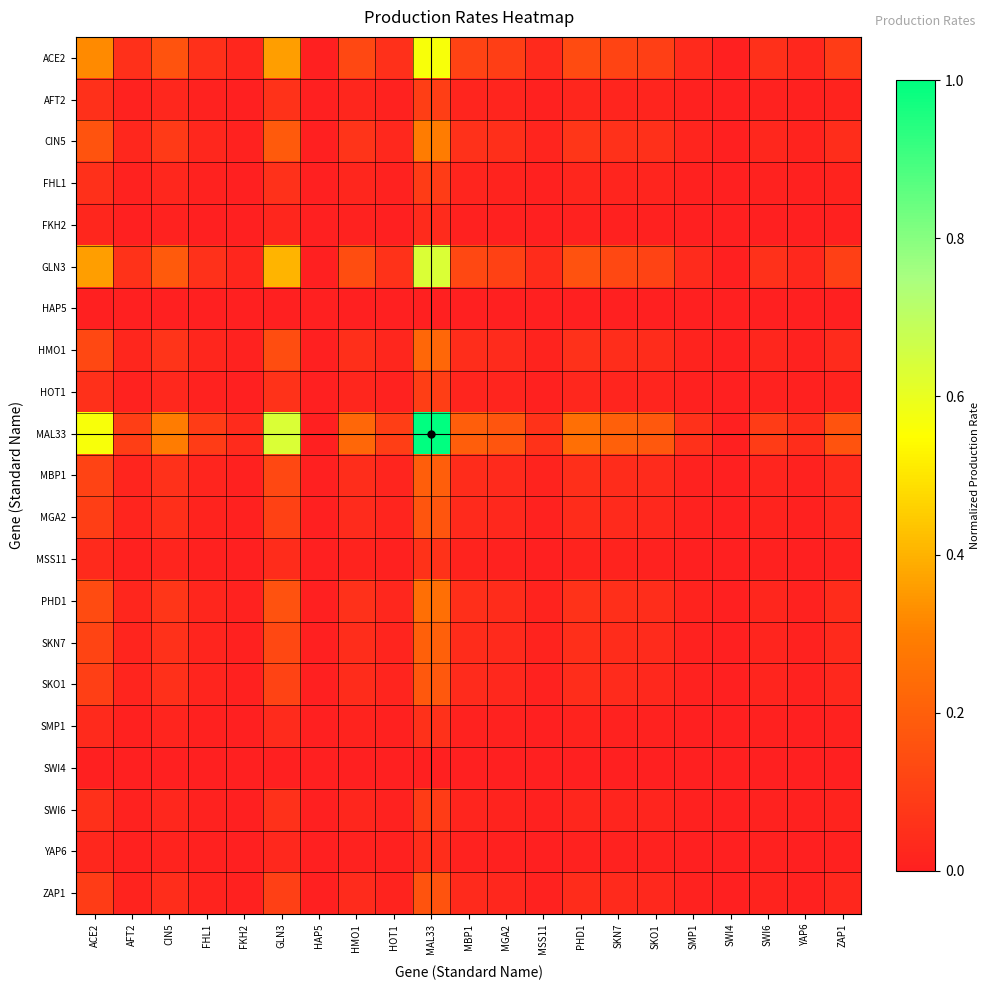

Reading left to right, list all the values displayed in this chart.

ACE2: ACE2=0.3	AFT2=0.1	CIN5=0.2	FHL1=0.1	FKH2=0.0	GLN3=0.4	HAP5=0.0	HMO1=0.1	HOT1=0.1	MAL33=0.6	MBP1=0.1	MGA2=0.1	MSS11=0.0	PHD1=0.1	SKN7=0.1	SKO1=0.1	SMP1=0.0	SWI4=0.0	SWI6=0.1	YAP6=0.0	ZAP1=0.1
AFT2: ACE2=0.1	AFT2=0.0	CIN5=0.0	FHL1=0.0	FKH2=0.0	GLN3=0.1	HAP5=0.0	HMO1=0.0	HOT1=0.0	MAL33=0.1	MBP1=0.0	MGA2=0.0	MSS11=0.0	PHD1=0.0	SKN7=0.0	SKO1=0.0	SMP1=0.0	SWI4=0.0	SWI6=0.0	YAP6=0.0	ZAP1=0.0
CIN5: ACE2=0.2	AFT2=0.0	CIN5=0.1	FHL1=0.0	FKH2=0.0	GLN3=0.2	HAP5=0.0	HMO1=0.1	HOT1=0.0	MAL33=0.3	MBP1=0.1	MGA2=0.0	MSS11=0.0	PHD1=0.1	SKN7=0.1	SKO1=0.1	SMP1=0.0	SWI4=0.0	SWI6=0.0	YAP6=0.0	ZAP1=0.0
FHL1: ACE2=0.1	AFT2=0.0	CIN5=0.0	FHL1=0.0	FKH2=0.0	GLN3=0.1	HAP5=0.0	HMO1=0.0	HOT1=0.0	MAL33=0.1	MBP1=0.0	MGA2=0.0	MSS11=0.0	PHD1=0.0	SKN7=0.0	SKO1=0.0	SMP1=0.0	SWI4=0.0	SWI6=0.0	YAP6=0.0	ZAP1=0.0
FKH2: ACE2=0.0	AFT2=0.0	CIN5=0.0	FHL1=0.0	FKH2=0.0	GLN3=0.0	HAP5=0.0	HMO1=0.0	HOT1=0.0	MAL33=0.0	MBP1=0.0	MGA2=0.0	MSS11=0.0	PHD1=0.0	SKN7=0.0	SKO1=0.0	SMP1=0.0	SWI4=0.0	SWI6=0.0	YAP6=0.0	ZAP1=0.0
GLN3: ACE2=0.4	AFT2=0.1	CIN5=0.2	FHL1=0.1	FKH2=0.0	GLN3=0.4	HAP5=0.0	HMO1=0.1	HOT1=0.1	MAL33=0.6	MBP1=0.1	MGA2=0.1	MSS11=0.0	PHD1=0.2	SKN7=0.1	SKO1=0.1	SMP1=0.0	SWI4=0.0	SWI6=0.1	YAP6=0.0	ZAP1=0.1
HAP5: ACE2=0.0	AFT2=0.0	CIN5=0.0	FHL1=0.0	FKH2=0.0	GLN3=0.0	HAP5=0.0	HMO1=0.0	HOT1=0.0	MAL33=0.0	MBP1=0.0	MGA2=0.0	MSS11=0.0	PHD1=0.0	SKN7=0.0	SKO1=0.0	SMP1=0.0	SWI4=0.0	SWI6=0.0	YAP6=0.0	ZAP1=0.0
HMO1: ACE2=0.1	AFT2=0.0	CIN5=0.1	FHL1=0.0	FKH2=0.0	GLN3=0.1	HAP5=0.0	HMO1=0.0	HOT1=0.0	MAL33=0.2	MBP1=0.0	MGA2=0.0	MSS11=0.0	PHD1=0.1	SKN7=0.0	SKO1=0.0	SMP1=0.0	SWI4=0.0	SWI6=0.0	YAP6=0.0	ZAP1=0.0
HOT1: ACE2=0.1	AFT2=0.0	CIN5=0.0	FHL1=0.0	FKH2=0.0	GLN3=0.1	HAP5=0.0	HMO1=0.0	HOT1=0.0	MAL33=0.1	MBP1=0.0	MGA2=0.0	MSS11=0.0	PHD1=0.0	SKN7=0.0	SKO1=0.0	SMP1=0.0	SWI4=0.0	SWI6=0.0	YAP6=0.0	ZAP1=0.0
MAL33: ACE2=0.6	AFT2=0.1	CIN5=0.3	FHL1=0.1	FKH2=0.0	GLN3=0.6	HAP5=0.0	HMO1=0.2	HOT1=0.1	MAL33=1.0	MBP1=0.2	MGA2=0.2	MSS11=0.1	PHD1=0.2	SKN7=0.2	SKO1=0.2	SMP1=0.1	SWI4=0.0	SWI6=0.1	YAP6=0.0	ZAP1=0.2
MBP1: ACE2=0.1	AFT2=0.0	CIN5=0.1	FHL1=0.0	FKH2=0.0	GLN3=0.1	HAP5=0.0	HMO1=0.0	HOT1=0.0	MAL33=0.2	MBP1=0.0	MGA2=0.0	MSS11=0.0	PHD1=0.0	SKN7=0.0	SKO1=0.0	SMP1=0.0	SWI4=0.0	SWI6=0.0	YAP6=0.0	ZAP1=0.0
MGA2: ACE2=0.1	AFT2=0.0	CIN5=0.0	FHL1=0.0	FKH2=0.0	GLN3=0.1	HAP5=0.0	HMO1=0.0	HOT1=0.0	MAL33=0.2	MBP1=0.0	MGA2=0.0	MSS11=0.0	PHD1=0.0	SKN7=0.0	SKO1=0.0	SMP1=0.0	SWI4=0.0	SWI6=0.0	YAP6=0.0	ZAP1=0.0
MSS11: ACE2=0.0	AFT2=0.0	CIN5=0.0	FHL1=0.0	FKH2=0.0	GLN3=0.0	HAP5=0.0	HMO1=0.0	HOT1=0.0	MAL33=0.1	MBP1=0.0	MGA2=0.0	MSS11=0.0	PHD1=0.0	SKN7=0.0	SKO1=0.0	SMP1=0.0	SWI4=0.0	SWI6=0.0	YAP6=0.0	ZAP1=0.0
PHD1: ACE2=0.1	AFT2=0.0	CIN5=0.1	FHL1=0.0	FKH2=0.0	GLN3=0.2	HAP5=0.0	HMO1=0.1	HOT1=0.0	MAL33=0.2	MBP1=0.0	MGA2=0.0	MSS11=0.0	PHD1=0.1	SKN7=0.0	SKO1=0.0	SMP1=0.0	SWI4=0.0	SWI6=0.0	YAP6=0.0	ZAP1=0.0
SKN7: ACE2=0.1	AFT2=0.0	CIN5=0.1	FHL1=0.0	FKH2=0.0	GLN3=0.1	HAP5=0.0	HMO1=0.0	HOT1=0.0	MAL33=0.2	MBP1=0.0	MGA2=0.0	MSS11=0.0	PHD1=0.0	SKN7=0.0	SKO1=0.0	SMP1=0.0	SWI4=0.0	SWI6=0.0	YAP6=0.0	ZAP1=0.0
SKO1: ACE2=0.1	AFT2=0.0	CIN5=0.1	FHL1=0.0	FKH2=0.0	GLN3=0.1	HAP5=0.0	HMO1=0.0	HOT1=0.0	MAL33=0.2	MBP1=0.0	MGA2=0.0	MSS11=0.0	PHD1=0.0	SKN7=0.0	SKO1=0.0	SMP1=0.0	SWI4=0.0	SWI6=0.0	YAP6=0.0	ZAP1=0.0
SMP1: ACE2=0.0	AFT2=0.0	CIN5=0.0	FHL1=0.0	FKH2=0.0	GLN3=0.0	HAP5=0.0	HMO1=0.0	HOT1=0.0	MAL33=0.1	MBP1=0.0	MGA2=0.0	MSS11=0.0	PHD1=0.0	SKN7=0.0	SKO1=0.0	SMP1=0.0	SWI4=0.0	SWI6=0.0	YAP6=0.0	ZAP1=0.0
SWI4: ACE2=0.0	AFT2=0.0	CIN5=0.0	FHL1=0.0	FKH2=0.0	GLN3=0.0	HAP5=0.0	HMO1=0.0	HOT1=0.0	MAL33=0.0	MBP1=0.0	MGA2=0.0	MSS11=0.0	PHD1=0.0	SKN7=0.0	SKO1=0.0	SMP1=0.0	SWI4=0.0	SWI6=0.0	YAP6=0.0	ZAP1=0.0
SWI6: ACE2=0.1	AFT2=0.0	CIN5=0.0	FHL1=0.0	FKH2=0.0	GLN3=0.1	HAP5=0.0	HMO1=0.0	HOT1=0.0	MAL33=0.1	MBP1=0.0	MGA2=0.0	MSS11=0.0	PHD1=0.0	SKN7=0.0	SKO1=0.0	SMP1=0.0	SWI4=0.0	SWI6=0.0	YAP6=0.0	ZAP1=0.0
YAP6: ACE2=0.0	AFT2=0.0	CIN5=0.0	FHL1=0.0	FKH2=0.0	GLN3=0.0	HAP5=0.0	HMO1=0.0	HOT1=0.0	MAL33=0.0	MBP1=0.0	MGA2=0.0	MSS11=0.0	PHD1=0.0	SKN7=0.0	SKO1=0.0	SMP1=0.0	SWI4=0.0	SWI6=0.0	YAP6=0.0	ZAP1=0.0
ZAP1: ACE2=0.1	AFT2=0.0	CIN5=0.0	FHL1=0.0	FKH2=0.0	GLN3=0.1	HAP5=0.0	HMO1=0.0	HOT1=0.0	MAL33=0.2	MBP1=0.0	MGA2=0.0	MSS11=0.0	PHD1=0.0	SKN7=0.0	SKO1=0.0	SMP1=0.0	SWI4=0.0	SWI6=0.0	YAP6=0.0	ZAP1=0.0